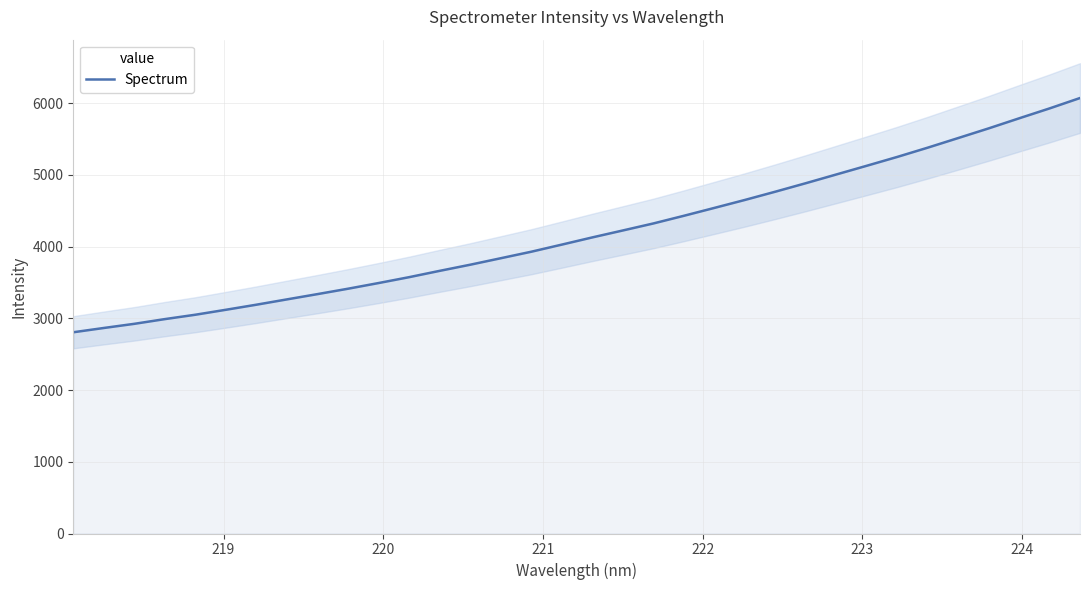

What is the lowest value of the Spectrum series?

2806.0